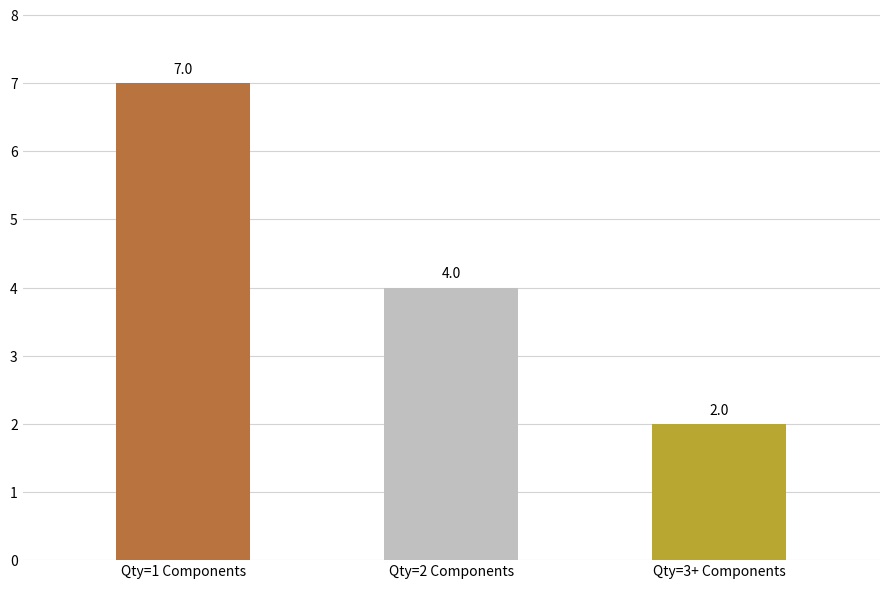

What is the average value?

4